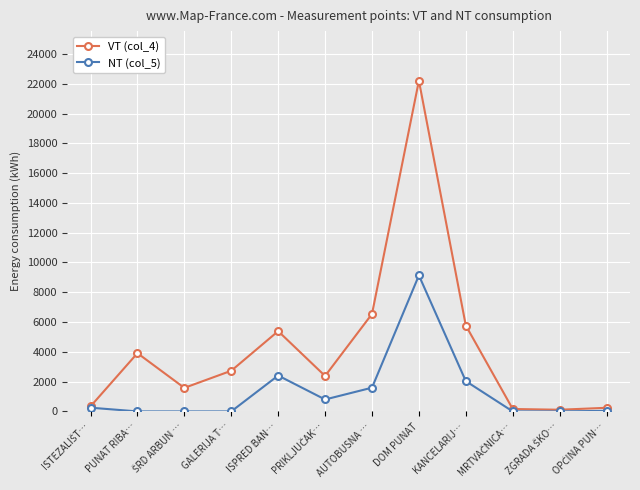

What is the maximum value shown in the chart?

22203